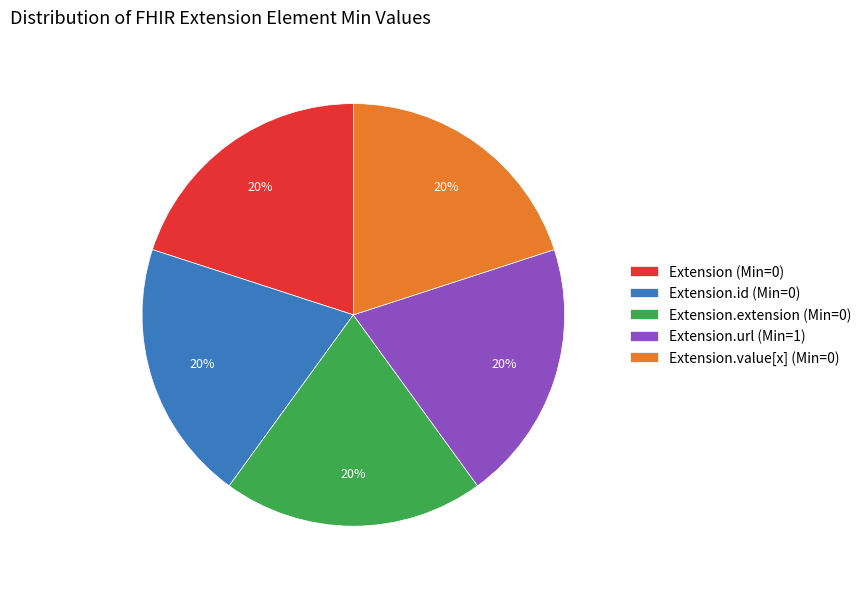

True or false: Extension.url (Min=1) accounts for 12% of the total.

False